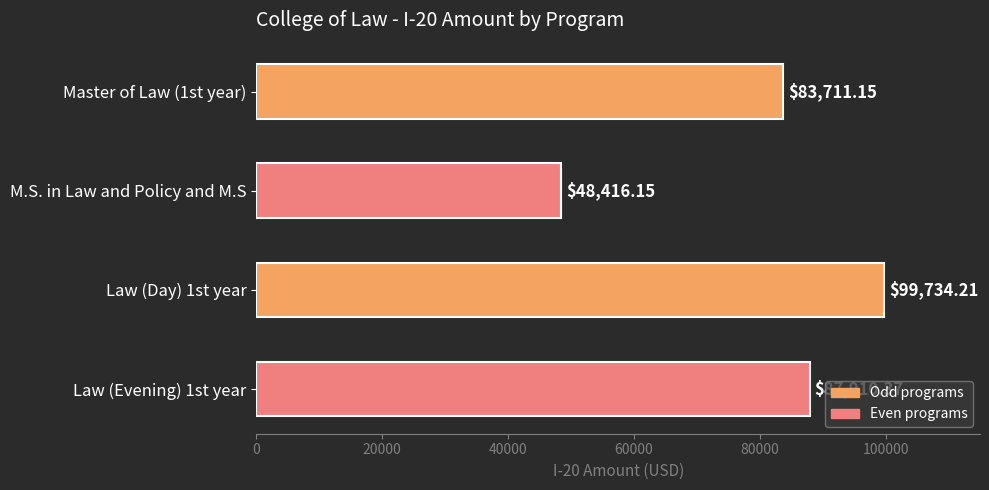

Between M.S. in Law and Policy and M.S and Law (Evening) 1st year, which is larger?

Law (Evening) 1st year